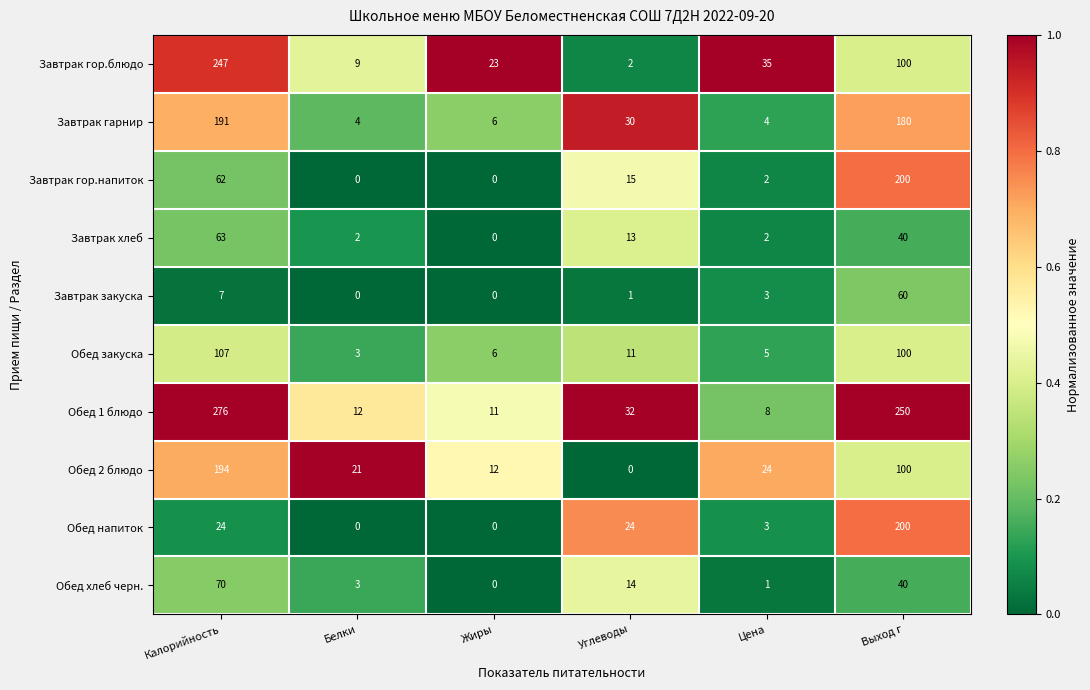

Rank the categories by Обед хлеб черн. value from lowest to highest.

Жиры, Цена, Белки, Углеводы, Выход г, Калорийность